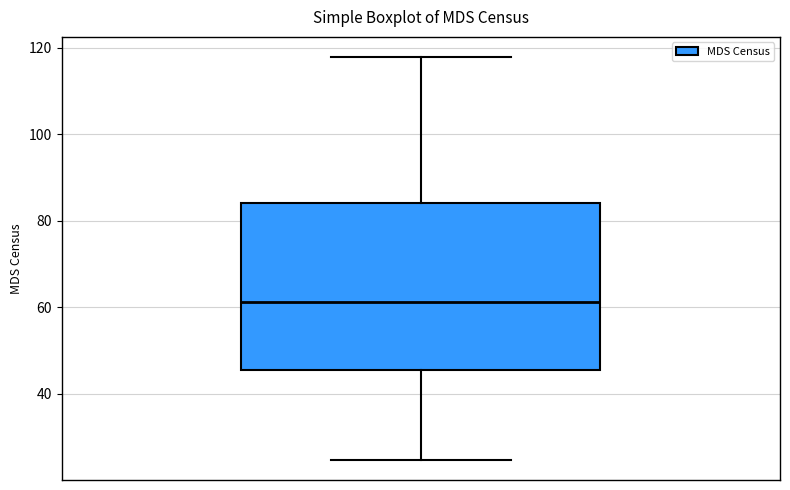

Where is the upper edge of the box on the y-axis? The values are not printed on the chart, so give them approximately, as read against the axis.

84